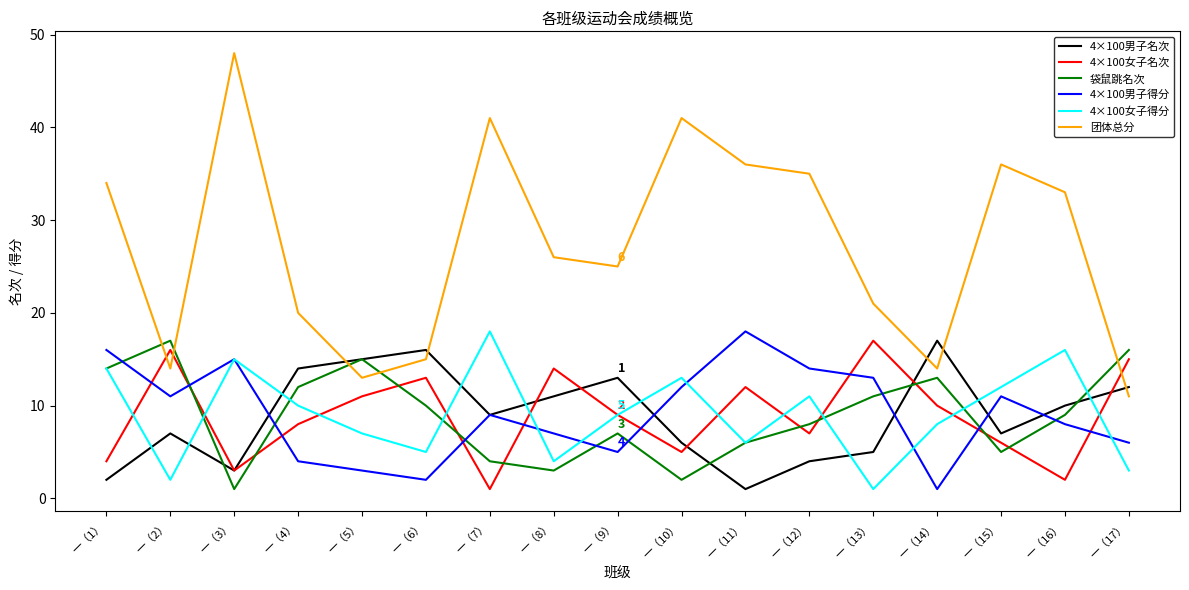

Reading left to right, transcribe all the data shown in this chart.

4×100男子名次: 一（1）=2	一（2）=7	一（3）=3	一（4）=14	一（5）=15	一（6）=16	一（7）=9	一（8）=11	一（9）=13	一（10）=6	一（11）=1	一（12）=4	一（13）=5	一（14）=17	一（15）=7	一（16）=10	一（17）=12
4×100女子名次: 一（1）=4	一（2）=16	一（3）=3	一（4）=8	一（5）=11	一（6）=13	一（7）=1	一（8）=14	一（9）=9	一（10）=5	一（11）=12	一（12）=7	一（13）=17	一（14）=10	一（15）=6	一（16）=2	一（17）=15
袋鼠跳名次: 一（1）=14	一（2）=17	一（3）=1	一（4）=12	一（5）=15	一（6）=10	一（7）=4	一（8）=3	一（9）=7	一（10）=2	一（11）=6	一（12）=8	一（13）=11	一（14）=13	一（15）=5	一（16）=9	一（17）=16
4×100男子得分: 一（1）=16	一（2）=11	一（3）=15	一（4）=4	一（5）=3	一（6）=2	一（7）=9	一（8）=7	一（9）=5	一（10）=12	一（11）=18	一（12）=14	一（13）=13	一（14）=1	一（15）=11	一（16）=8	一（17）=6
4×100女子得分: 一（1）=14	一（2）=2	一（3）=15	一（4）=10	一（5）=7	一（6）=5	一（7）=18	一（8）=4	一（9）=9	一（10）=13	一（11）=6	一（12）=11	一（13）=1	一（14）=8	一（15）=12	一（16）=16	一（17）=3
团体总分: 一（1）=34	一（2）=14	一（3）=48	一（4）=20	一（5）=13	一（6）=15	一（7）=41	一（8）=26	一（9）=25	一（10）=41	一（11）=36	一（12）=35	一（13）=21	一（14）=14	一（15）=36	一（16）=33	一（17）=11